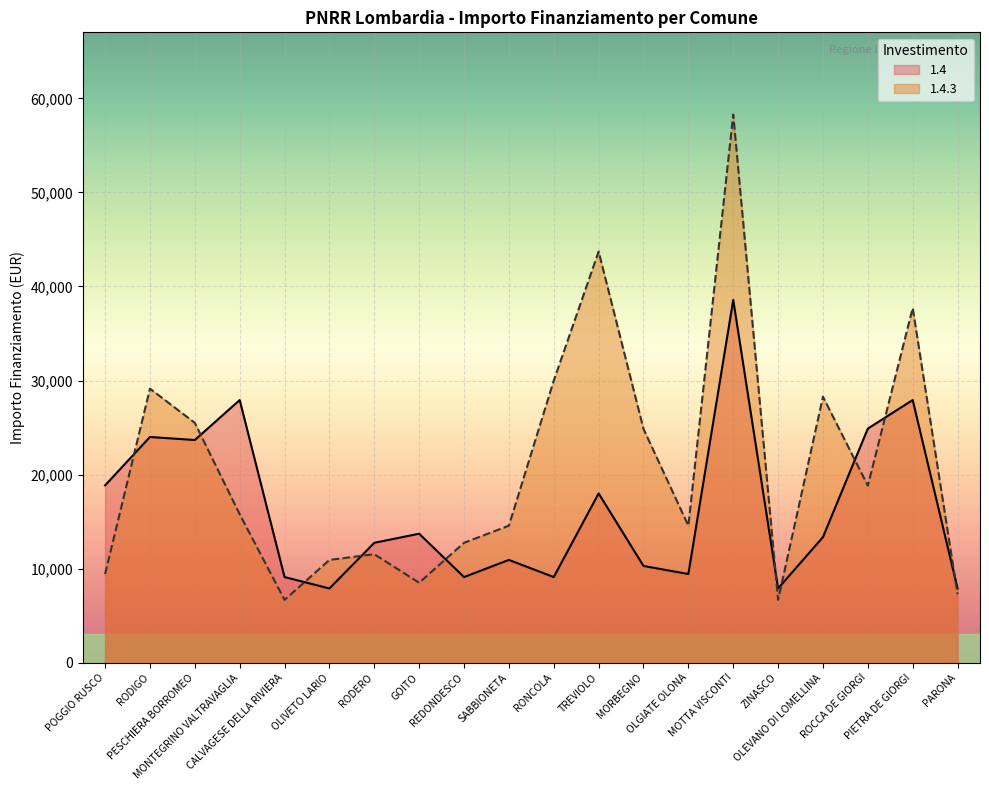

What is the difference between the maximum and minimum values in the 1.4 series?

30674